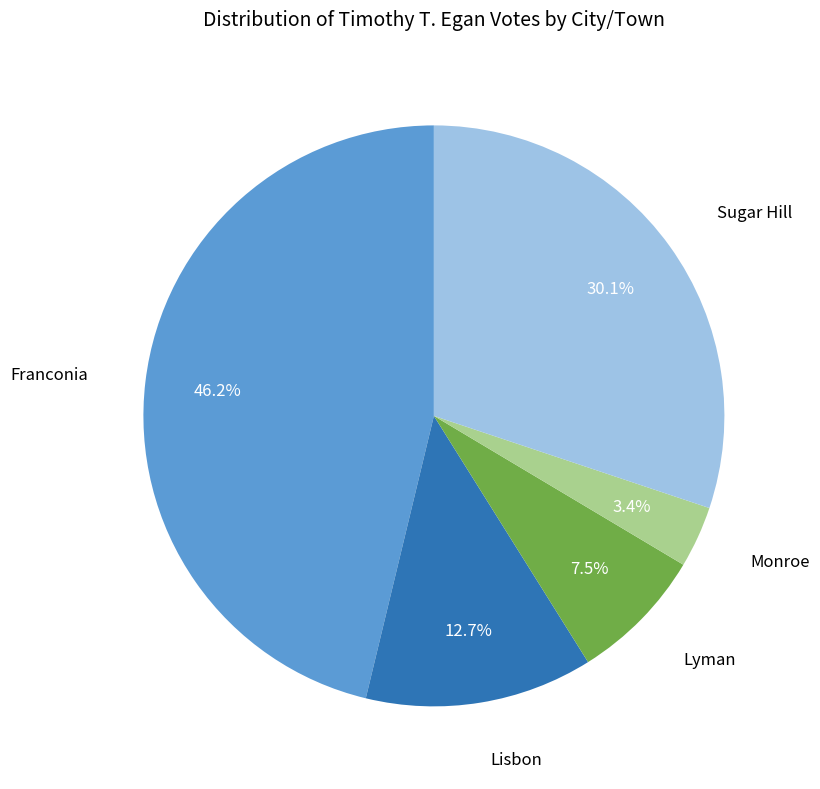

How many segments does this pie chart have?

5